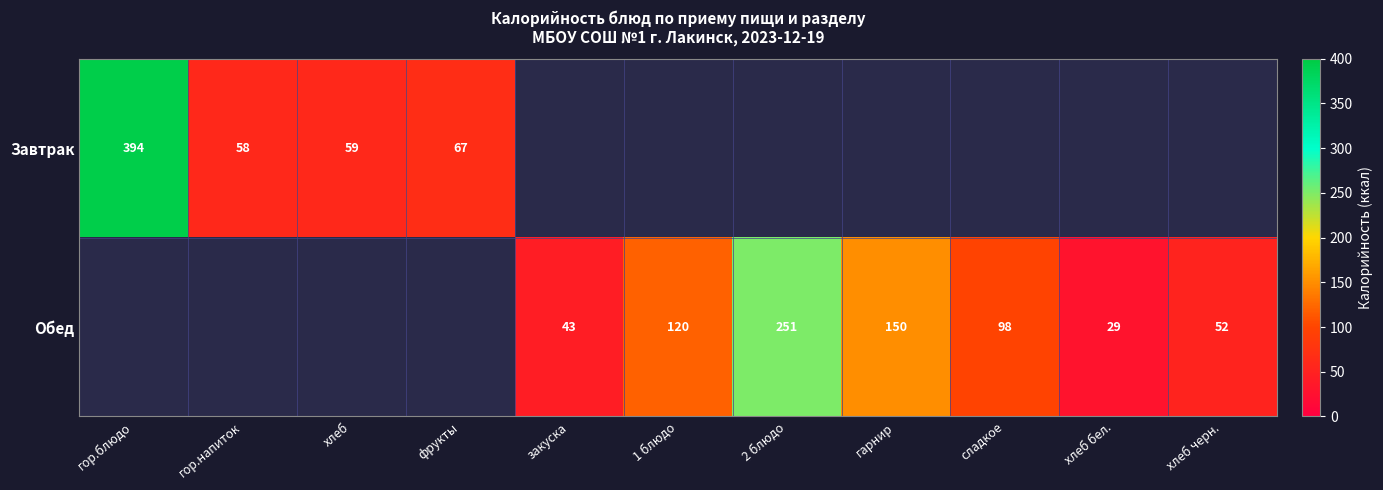

What is the sum of the Обед values at закуска and гарнир?

193